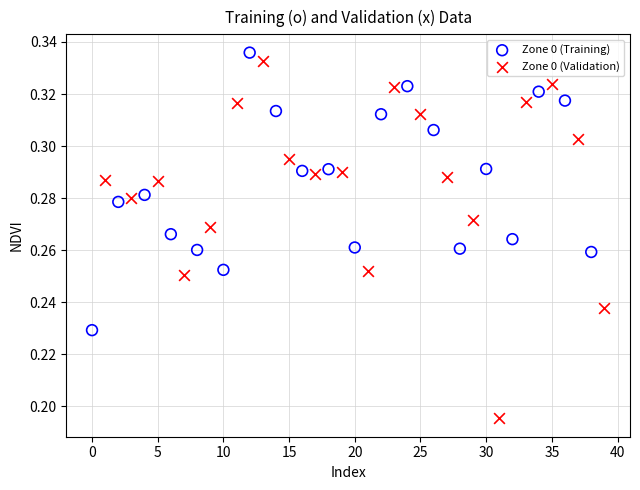

Which series has the widest spread of Y values?

Zone 0 (Validation)